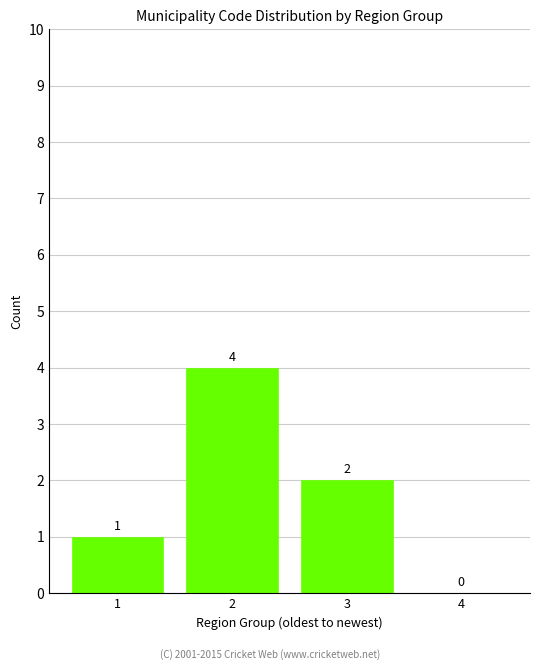

Reading right to left, what are all the values shown in this chart?

4=0	3=2	2=4	1=1